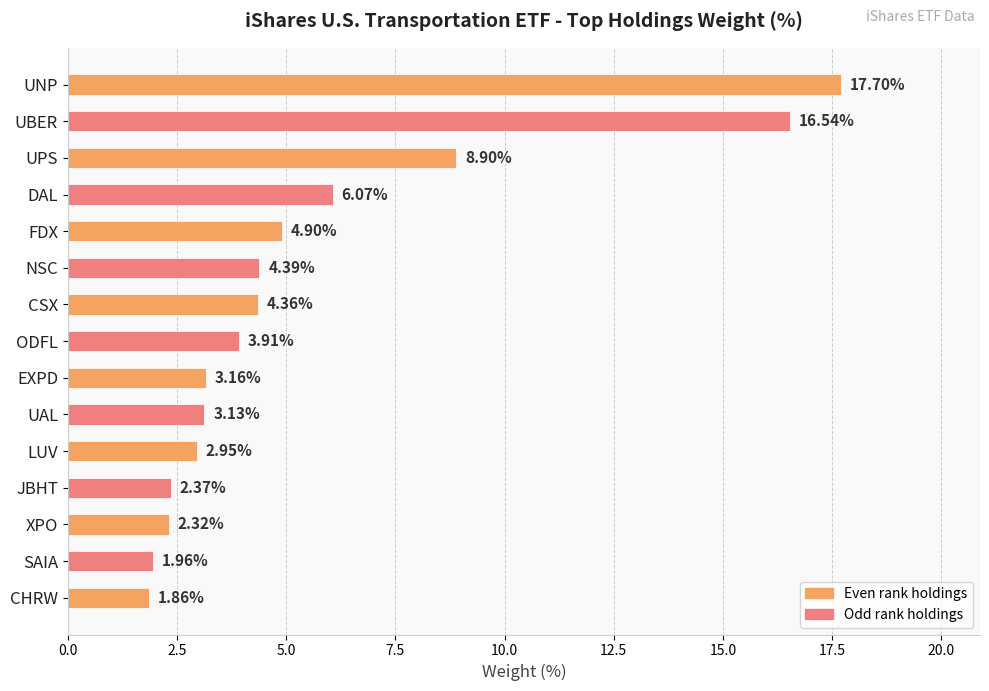

Which label corresponds to the smallest value in the chart?

CHRW